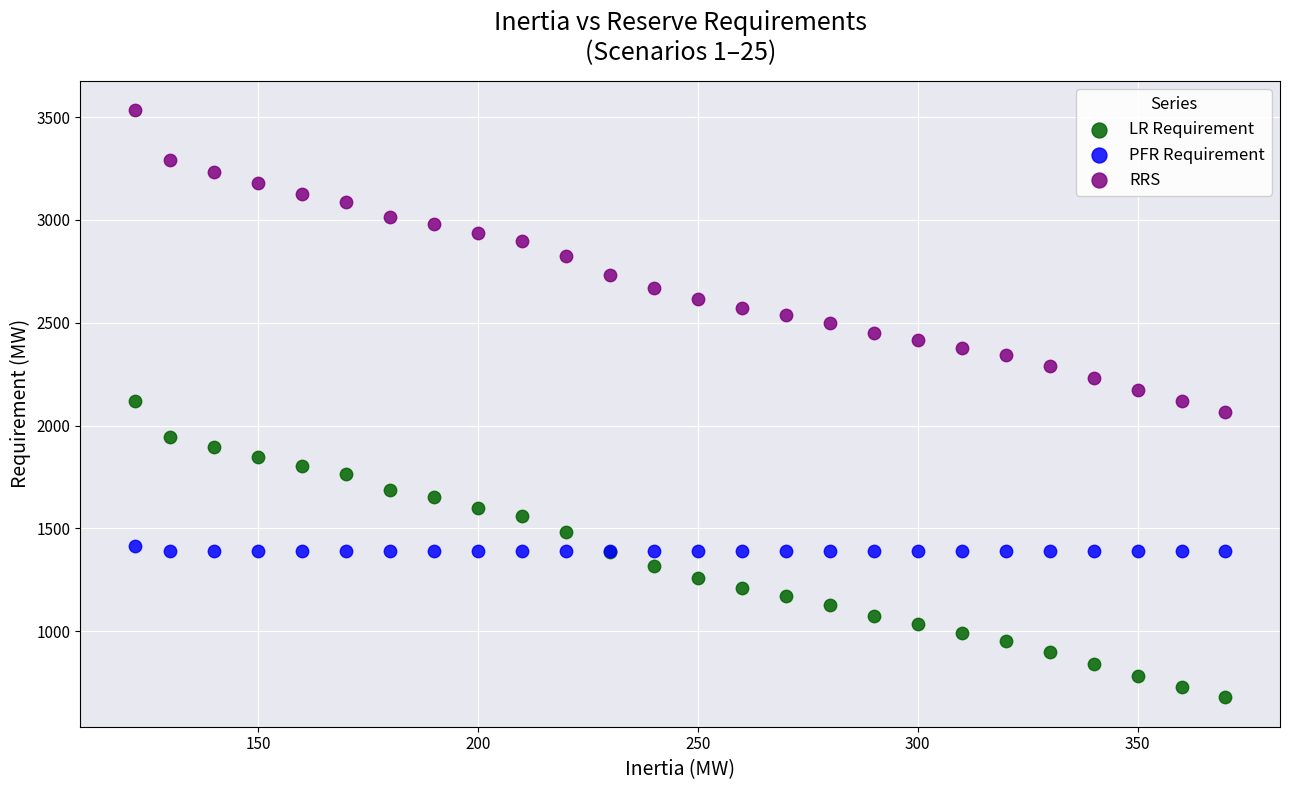

What is the X range (max minus min) for the scatter plot?

248